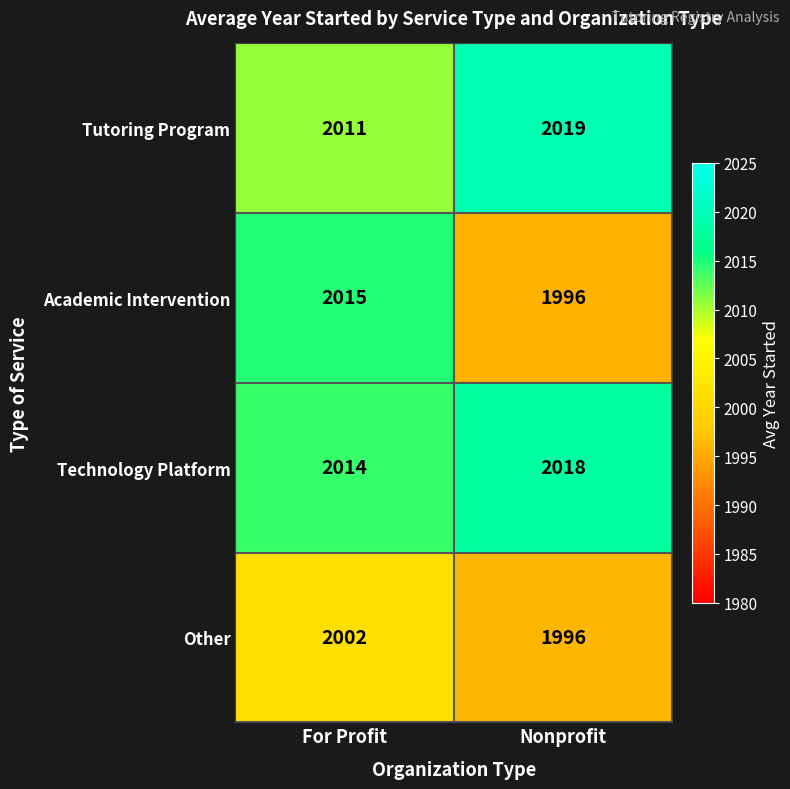

Which series has the largest range (max minus min)?

Academic Intervention